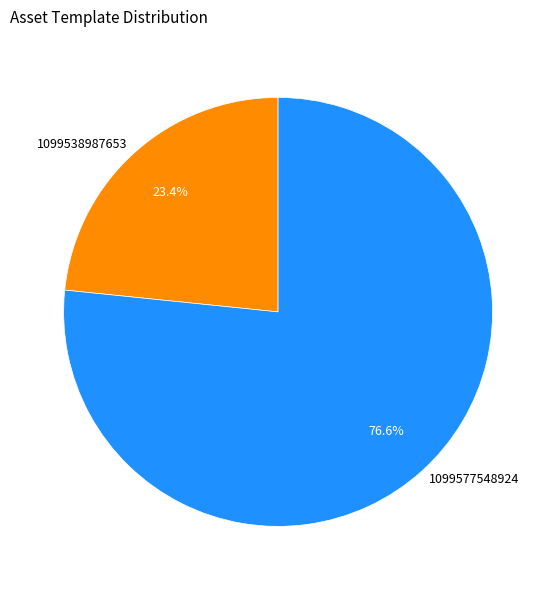

Which has a higher value, 1099538987653 or 1099577548924?

1099577548924